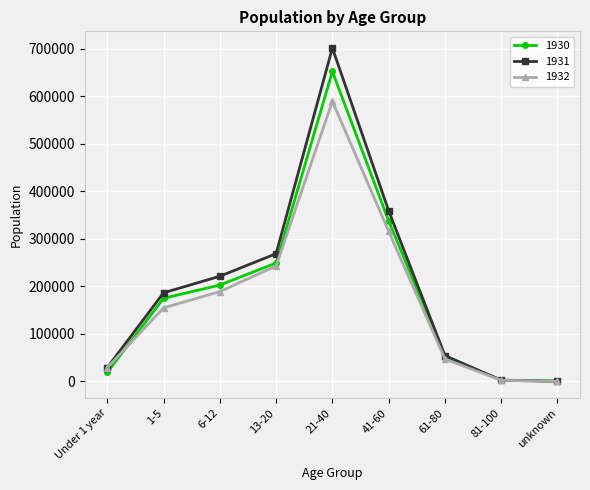

What is the label of the 3rd point from the right?

61-80